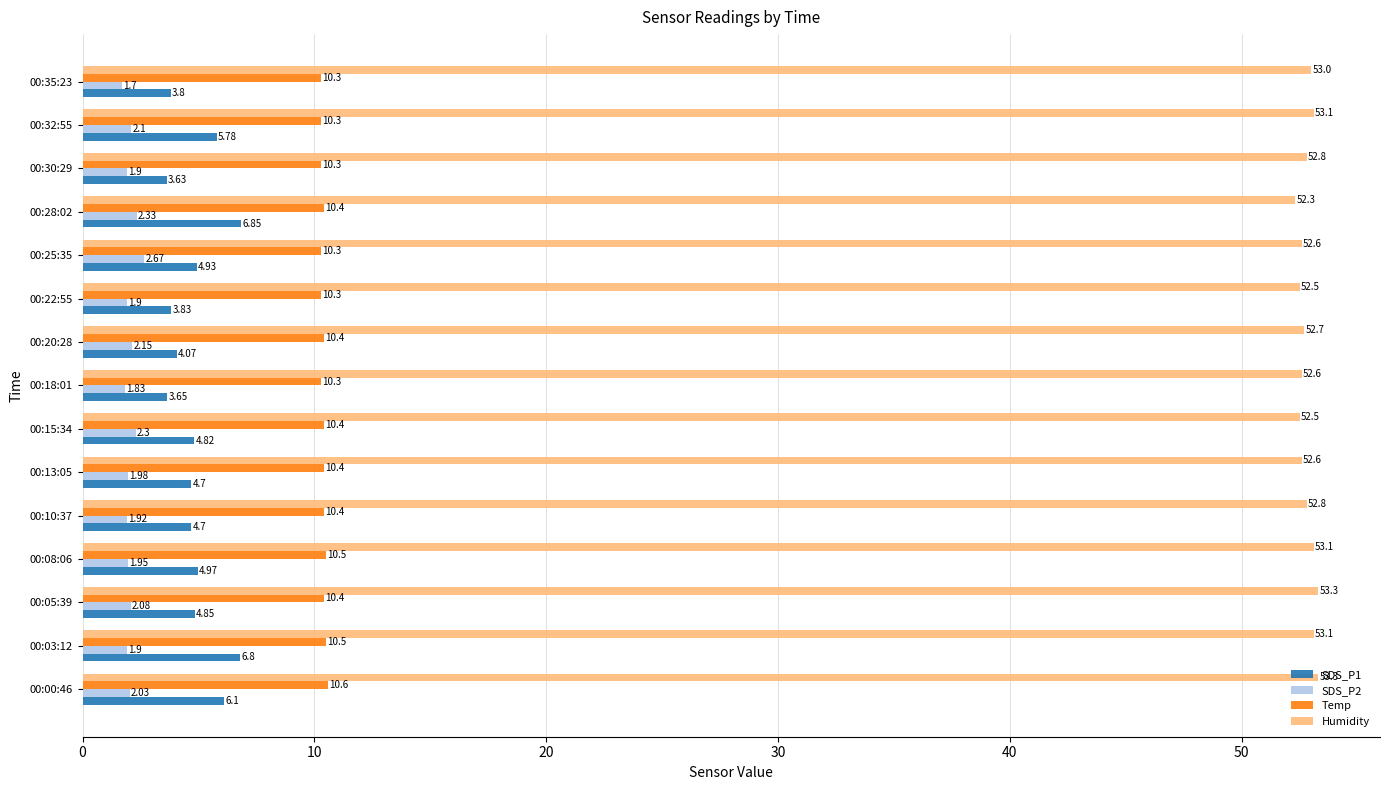

Which series has the largest total across all categories?

Humidity